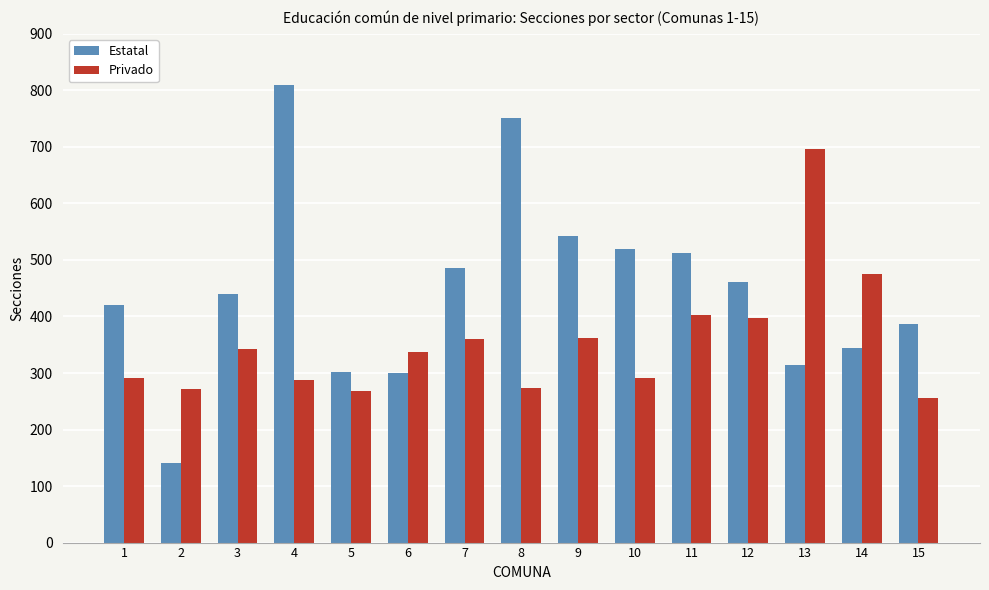

List the series in order of their peak value, highest first.

Estatal, Privado